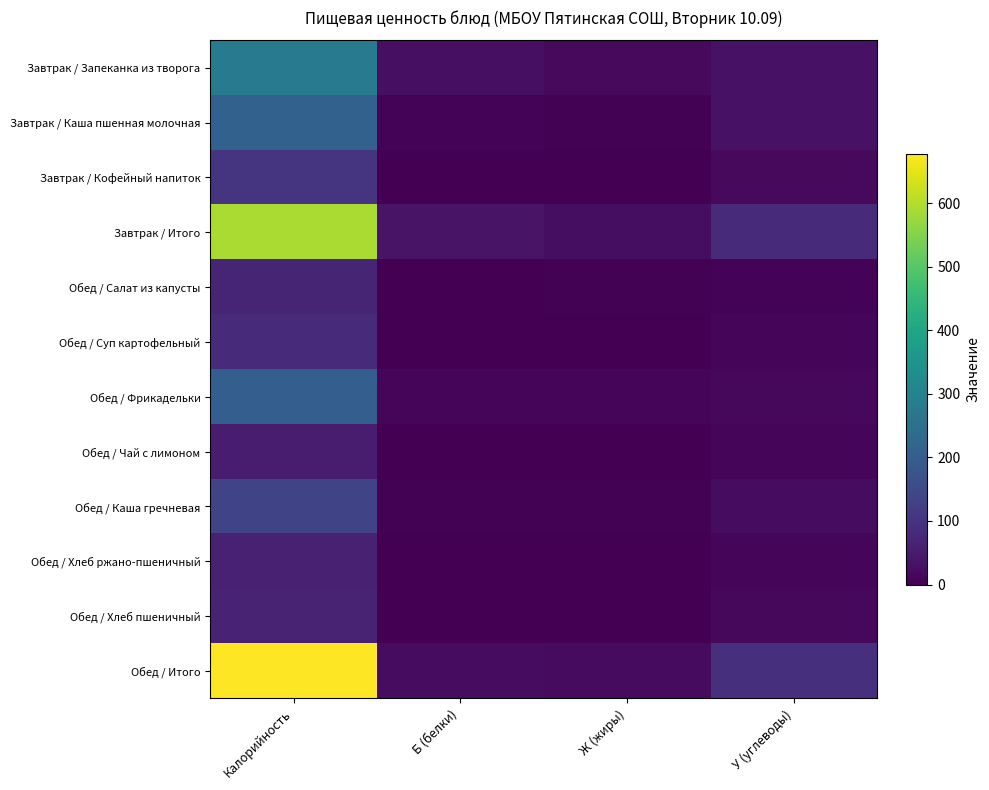

Rank the series at Калорийность from highest to lowest value.

Обед / Итого, Завтрак / Итого, Завтрак / Запеканка из творога, Завтрак / Каша пшенная молочная, Обед / Фрикадельки, Обед / Каша гречневая, Завтрак / Кофейный напиток, Обед / Суп картофельный, Обед / Салат из капусты, Обед / Хлеб пшеничный, Обед / Хлеб ржано-пшеничный, Обед / Чай с лимоном